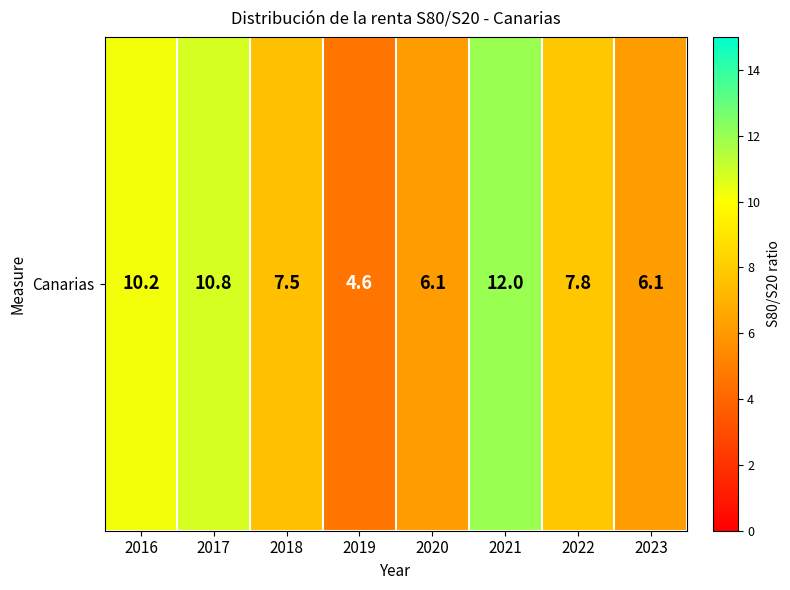

Which label corresponds to the largest value in the chart?

2021